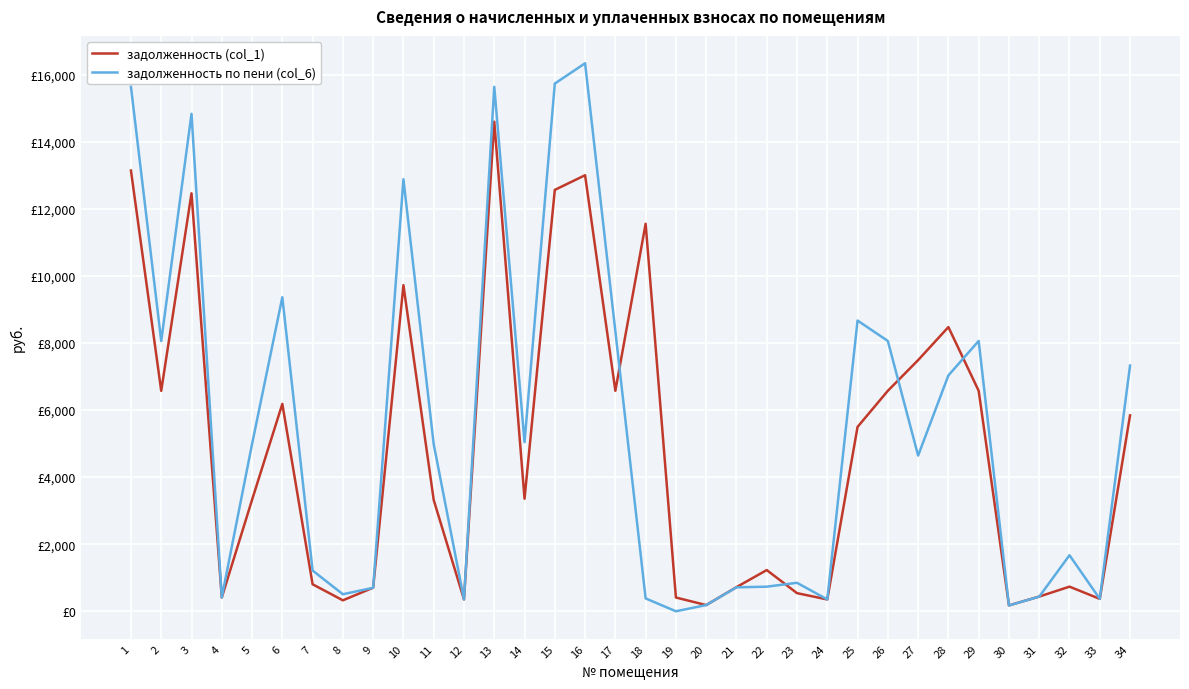

Is this an area chart (filled region under the line)?

No